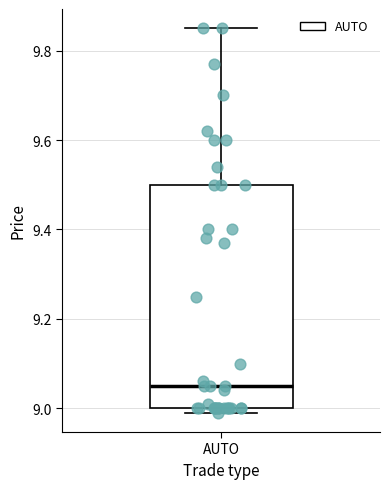

Where does the upper whisker of the box for AUTO end on the y-axis? The values are not printed on the chart, so give them approximately, as read against the axis.

9.86